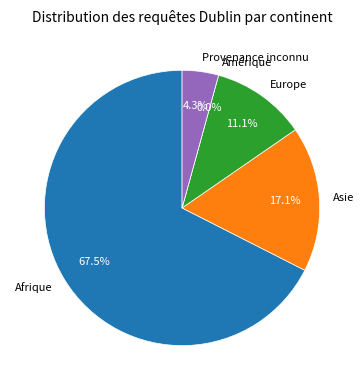

How many segments does this pie chart have?

5